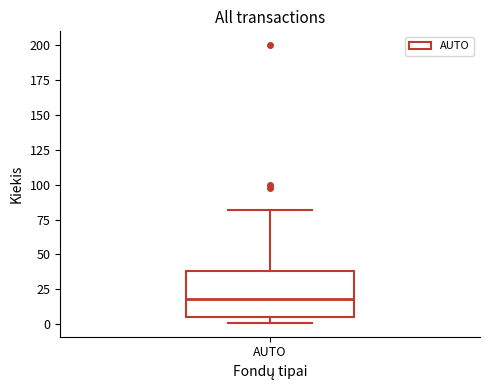

Read this box plot against the y-axis: the position of the median line, the range covered by the box, and the ends of both whiskers. The values are not printed on the chart, so give them approximately, as read against the axis.

median 20, box 5 to 40, whiskers 0 to 80